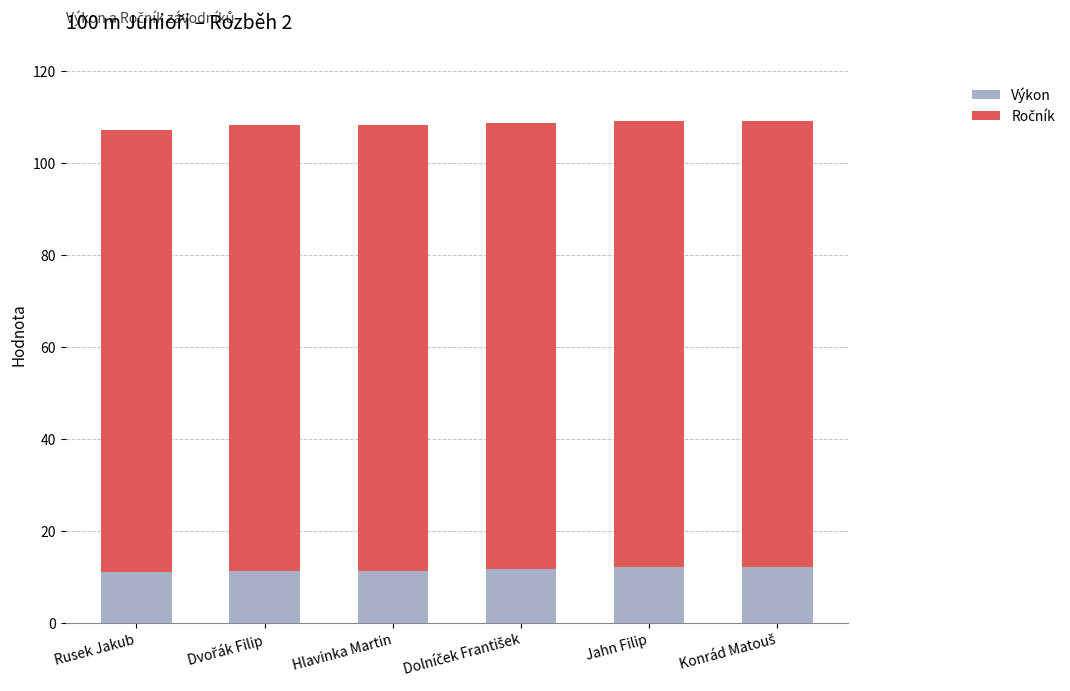

The value of Výkon at Rusek Jakub is 11.1. True or false?

True